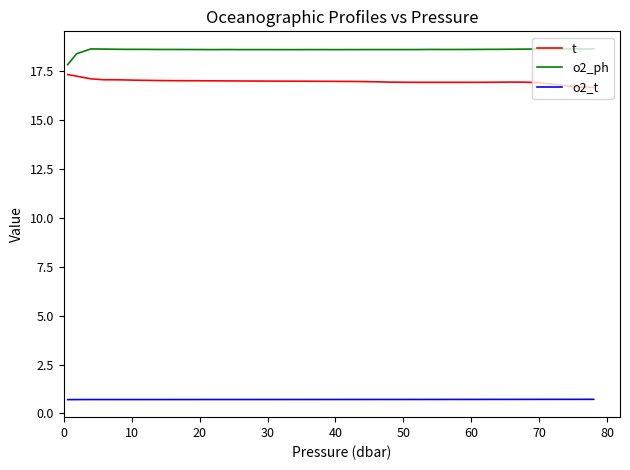

Which series has the largest total across all categories?

o2_ph